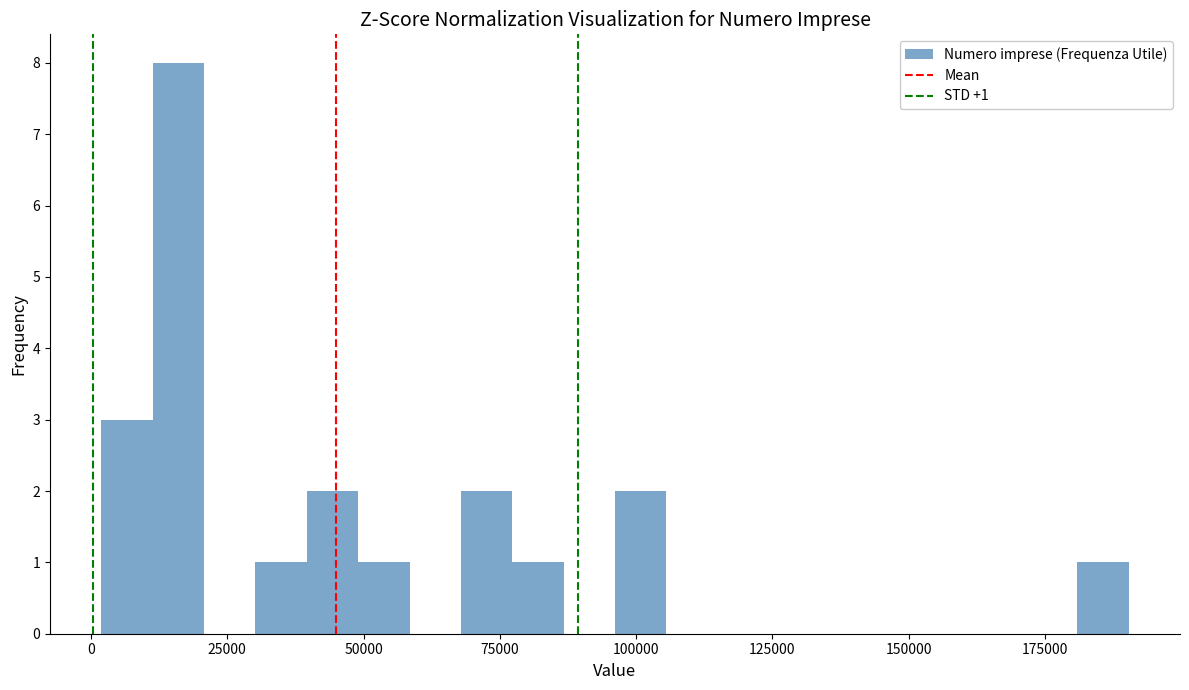

Read against the x-axis, roughly where is the centre of the tallest bar?

15000